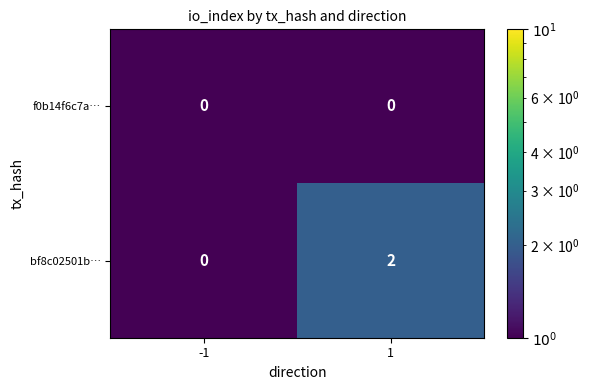

Which series changed the most between -1 and 1?

bf8c02501b…